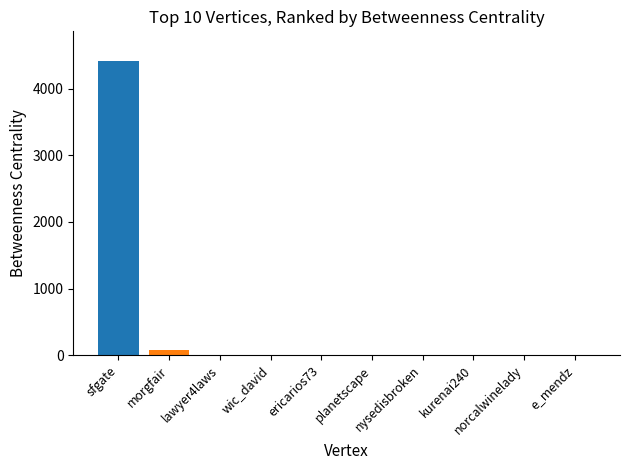

How many categories are shown in the chart?

10